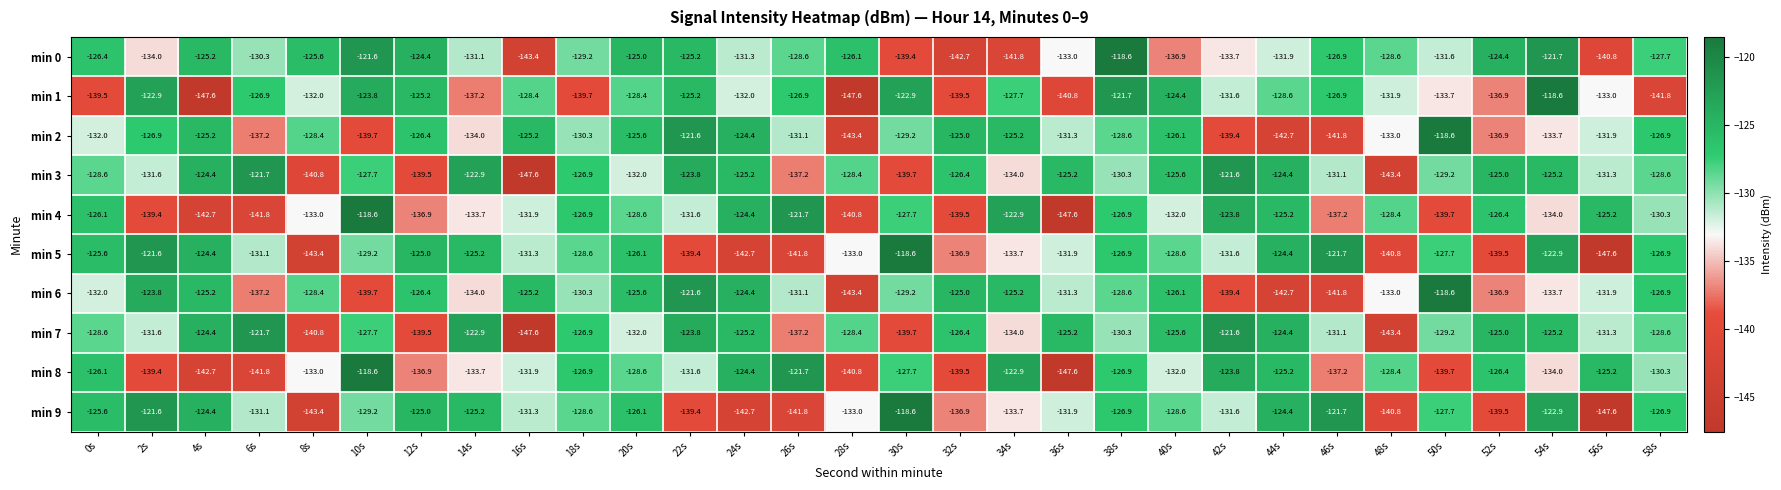

Where does the min 2 series first go above -129?

2s